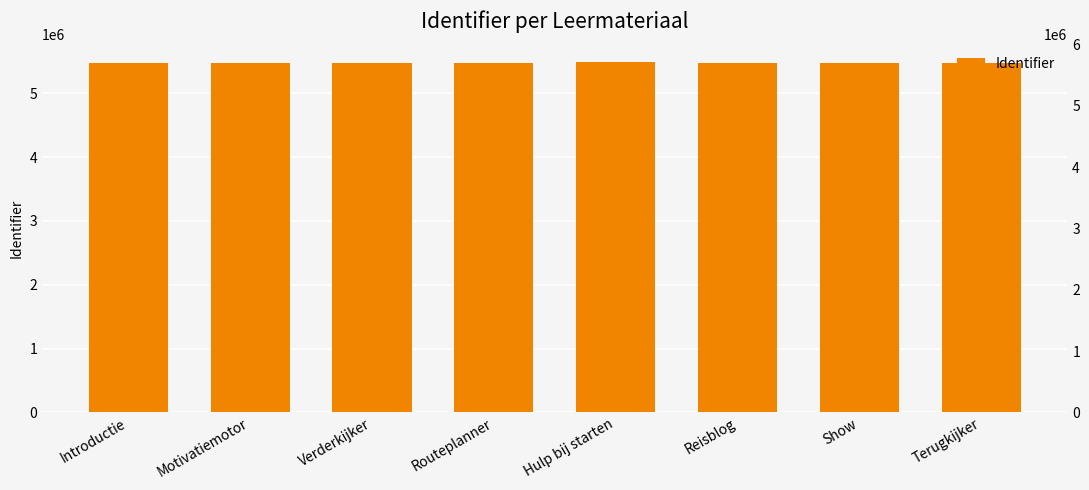

What is the label of the 3rd bar from the left?

Verderkijker